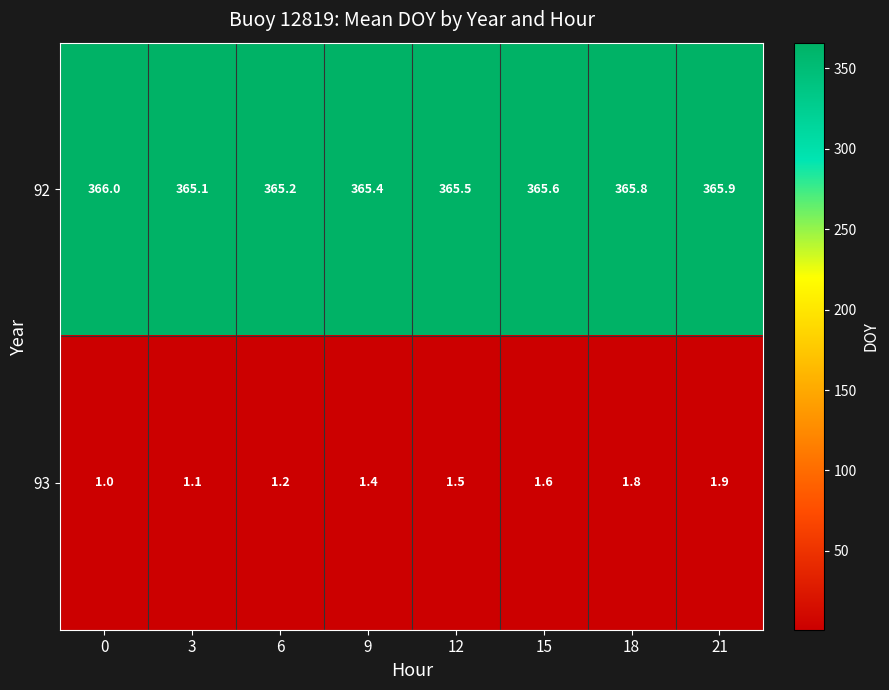

What is the difference between the maximum and minimum values in the 92 series?

0.9